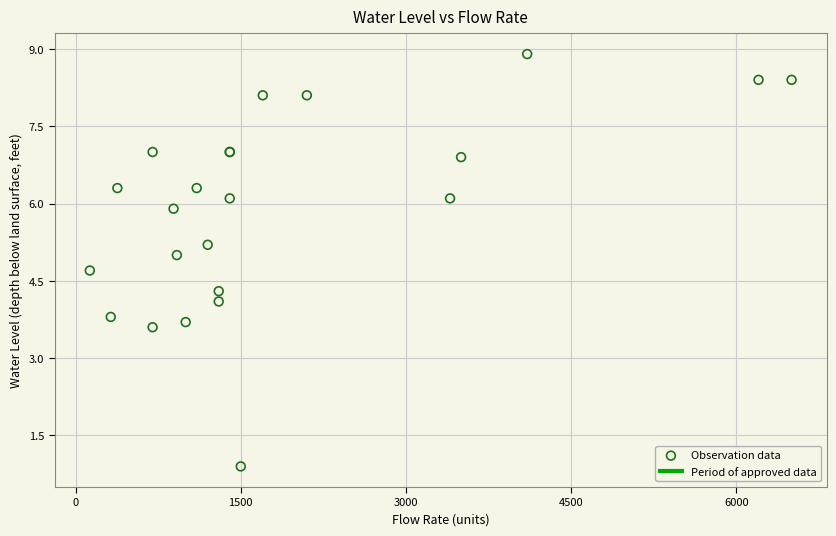

What Y value in the scatter plot is closest to 4?

4.1